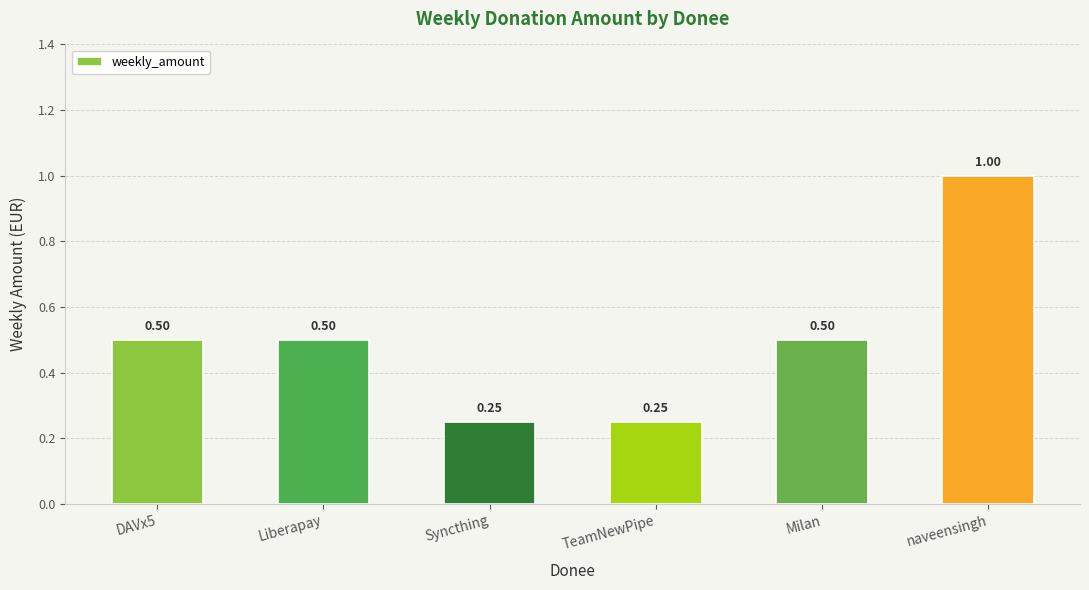

Count the values in the range 0 to 1.

6